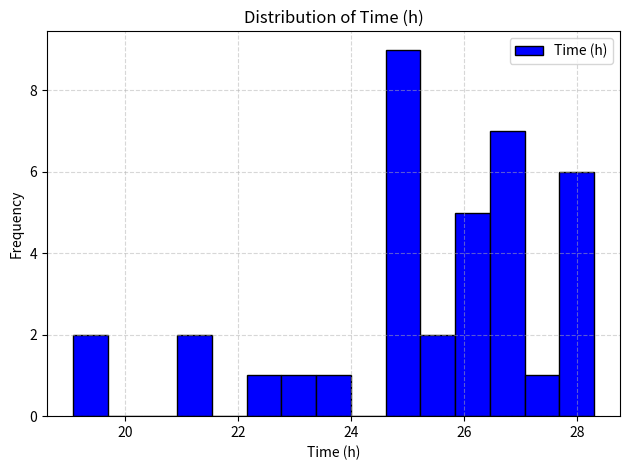

Around what value on the x-axis is the tallest bar? Give the approximate position of its centre, as read against the axis.

25.0